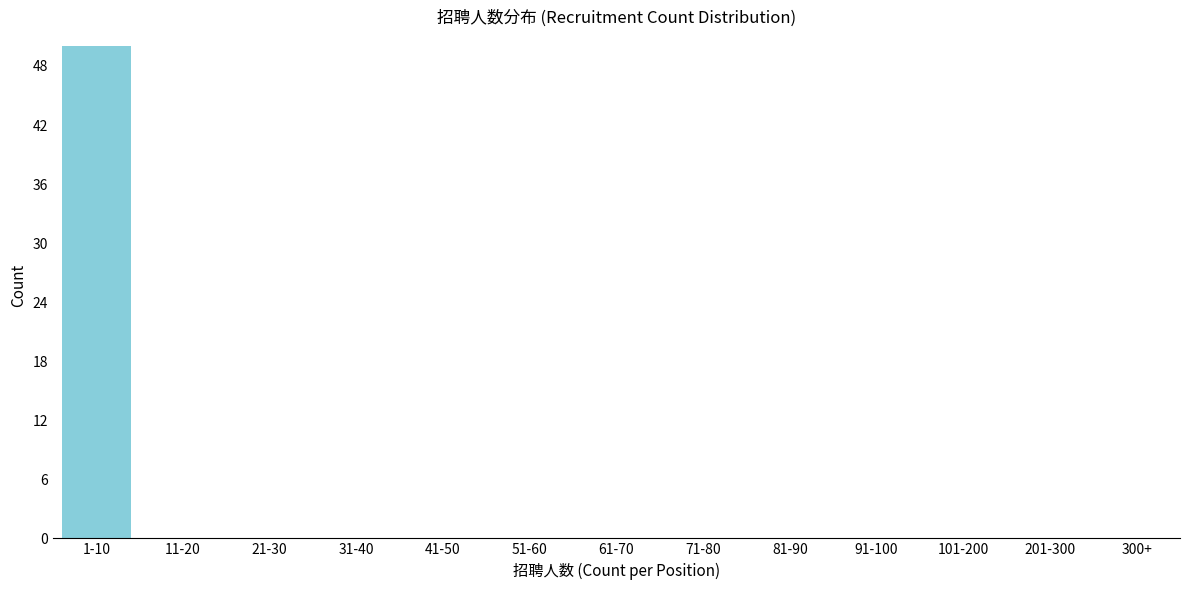

Reading right to left, transcribe all the data shown in this chart.

300+=0	201-300=0	101-200=0	91-100=0	81-90=0	71-80=0	61-70=0	51-60=0	41-50=0	31-40=0	21-30=0	11-20=0	1-10=50